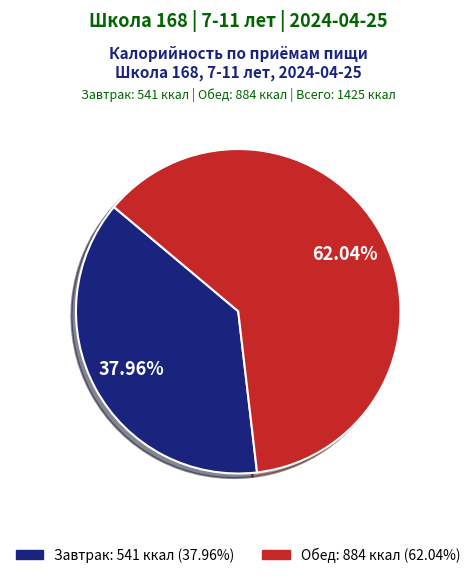

The Обед slice represents 75% of the pie. True or false?

False